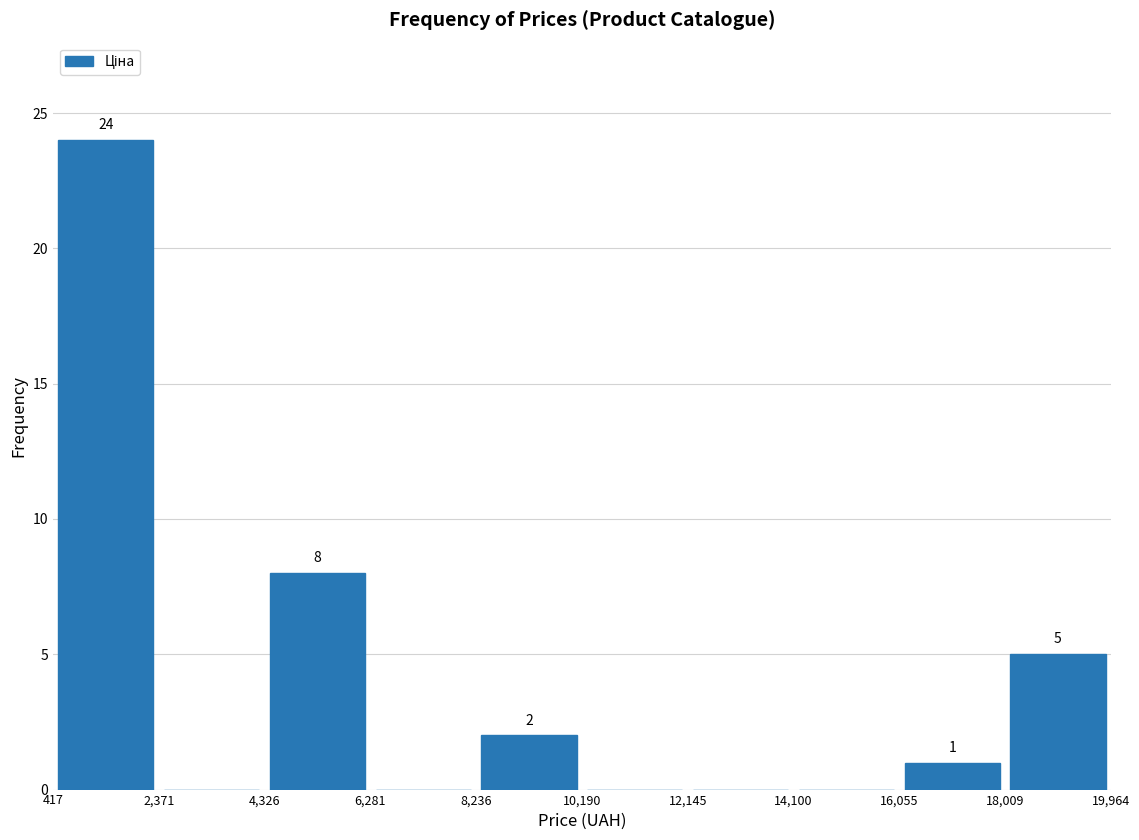

Which range on the x-axis has the tallest bar?

417 to 2,371